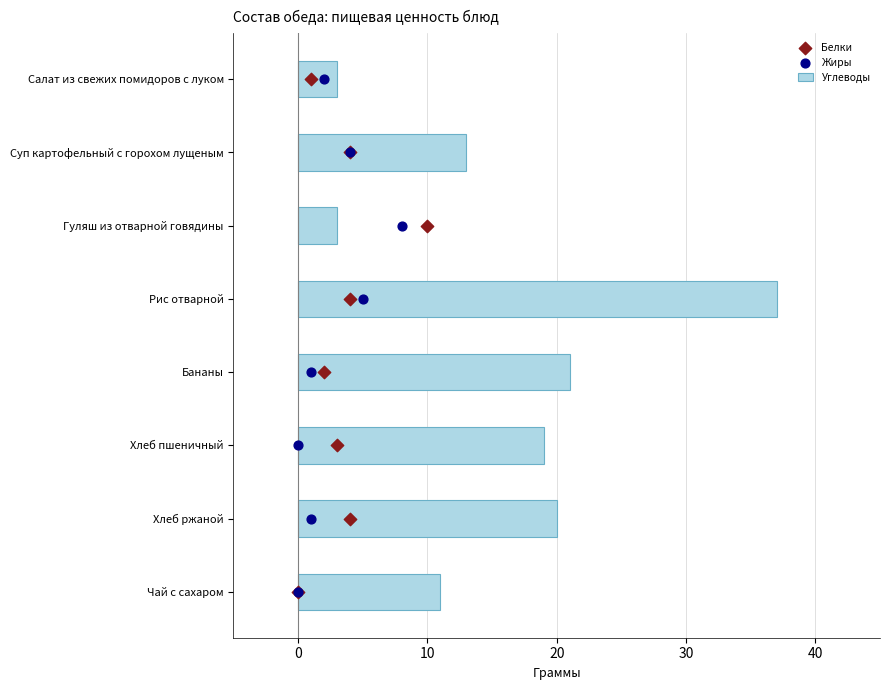

Which series has the largest Y range (max minus min)?

Углеводы